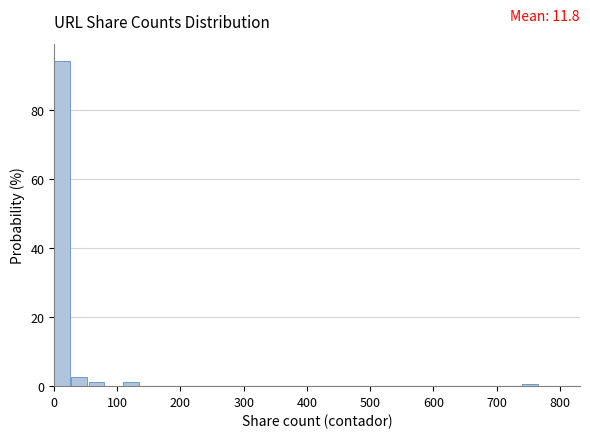

Around what value on the x-axis is the tallest bar? Give the approximate position of its centre, as read against the axis.

10